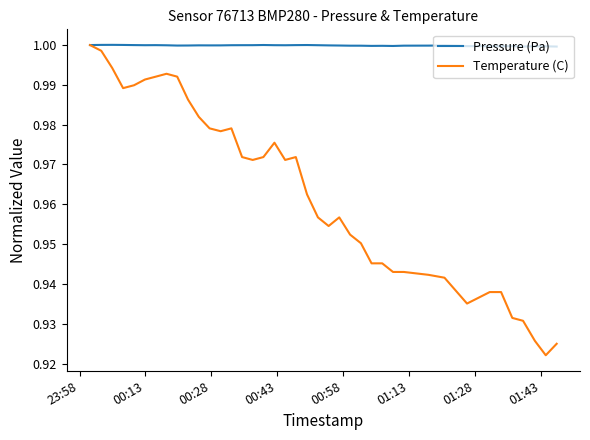

Which series has the largest total across all categories?

Pressure (Pa)